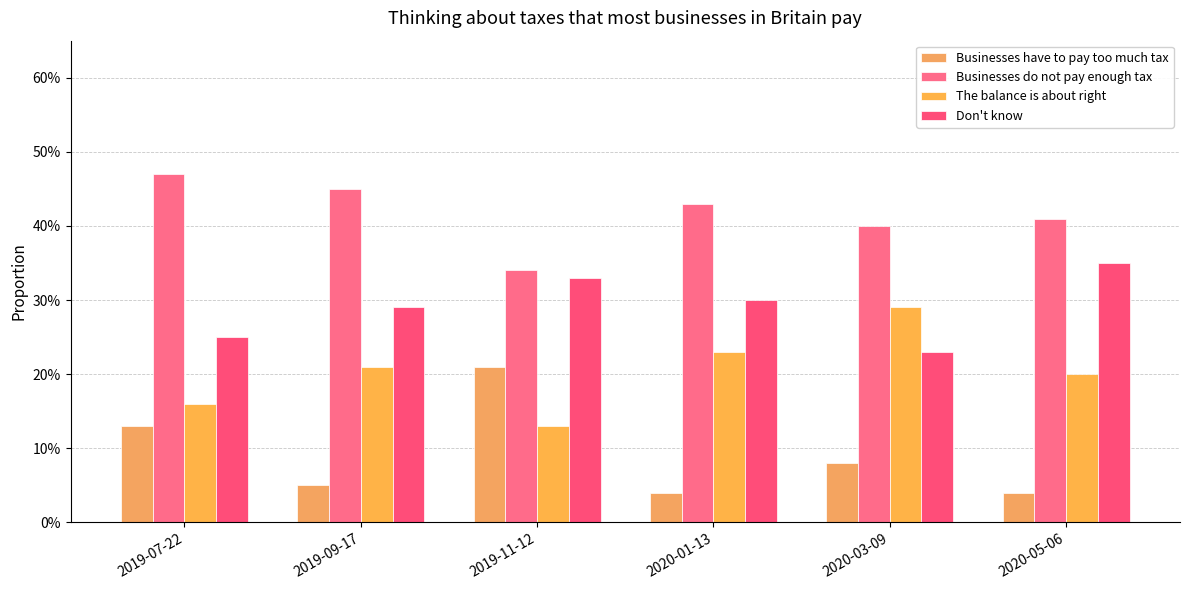

What is the value of the The balance is about right bar at the 2nd from the left?

0.2